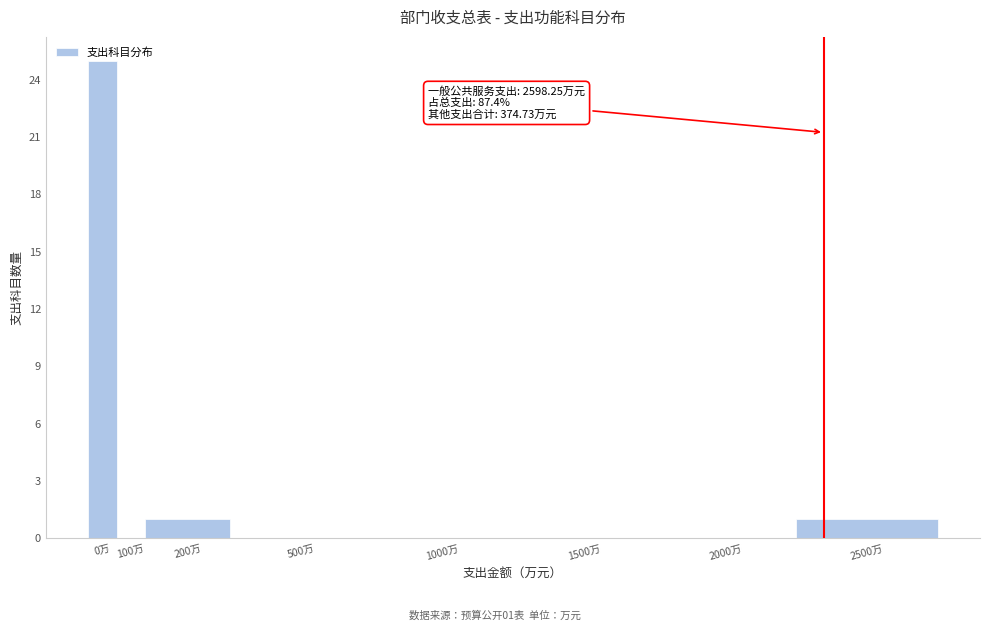

What is the sum of all values?

27